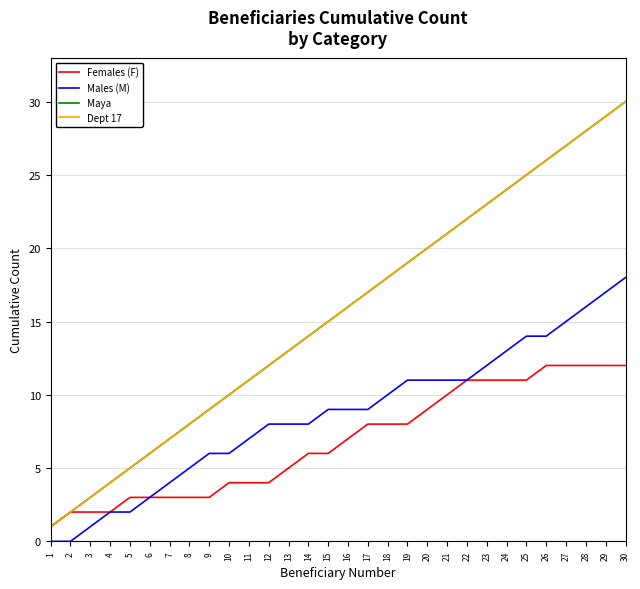

True or false: Females (F) and Males (M) cross at least once.

False